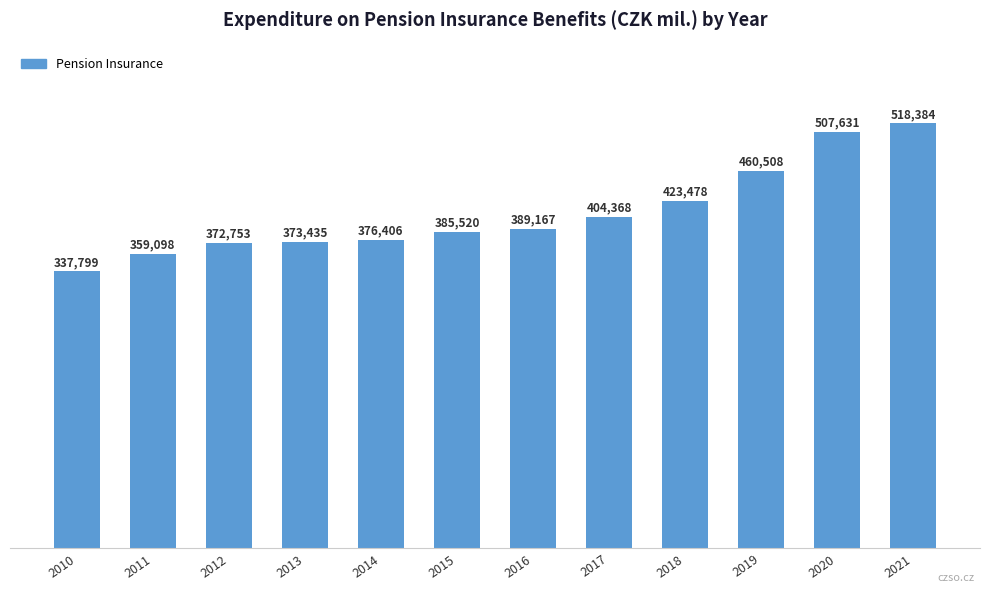

What is the difference between the maximum and minimum values?

180585